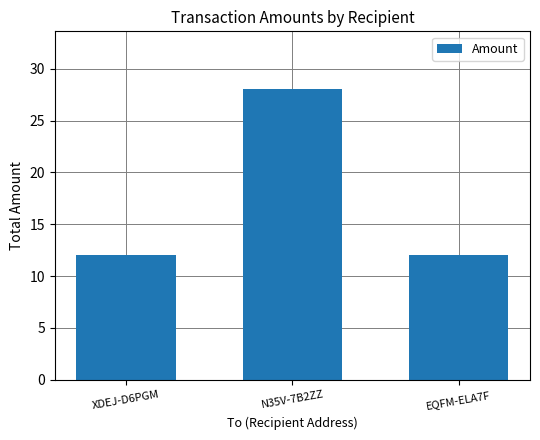

Which label corresponds to the largest value in the chart?

N35V-7B2ZZ